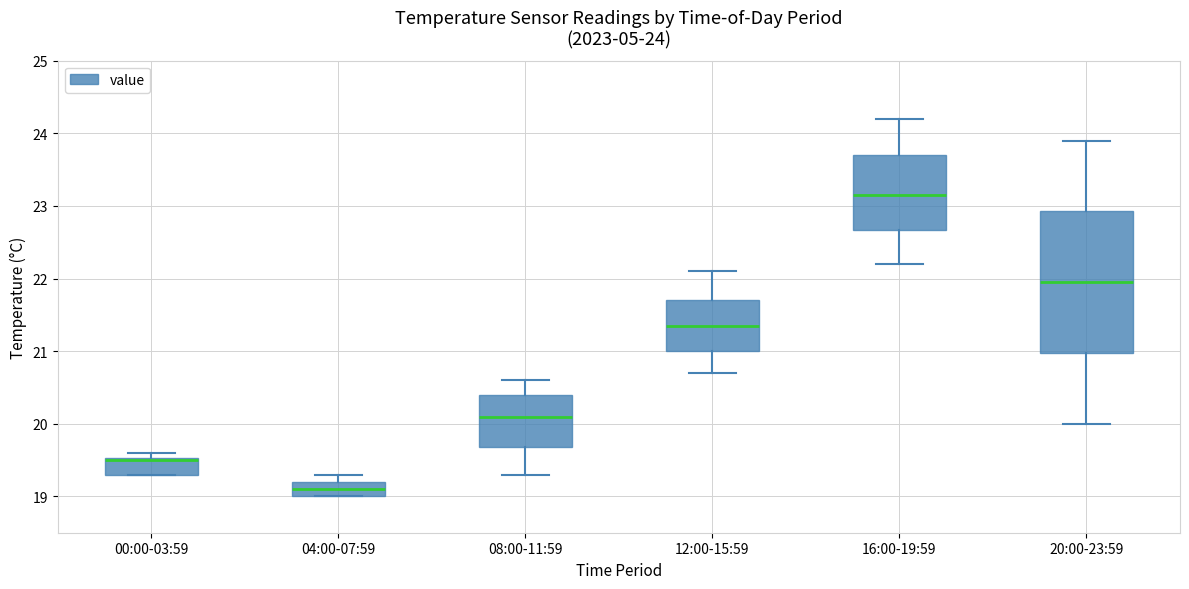

Which box is the tallest, from its lower edge to its upper edge?

20:00-23:59